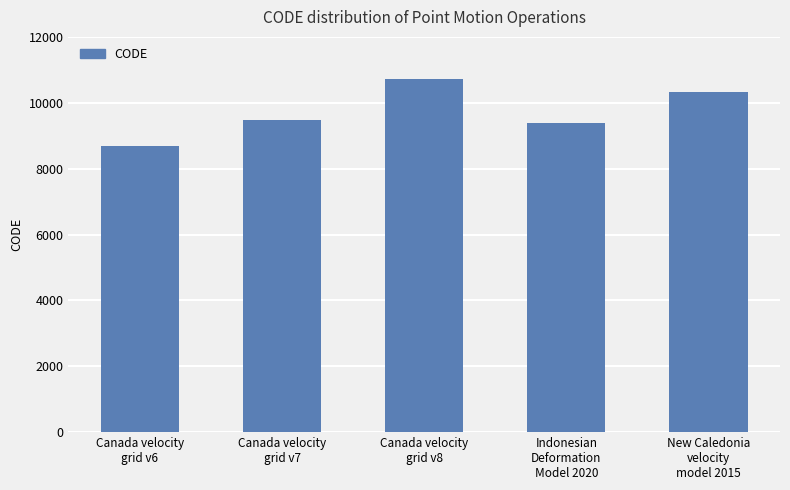

Is it true that the value at New Caledonia
velocity
model 2015 is 10323?

True